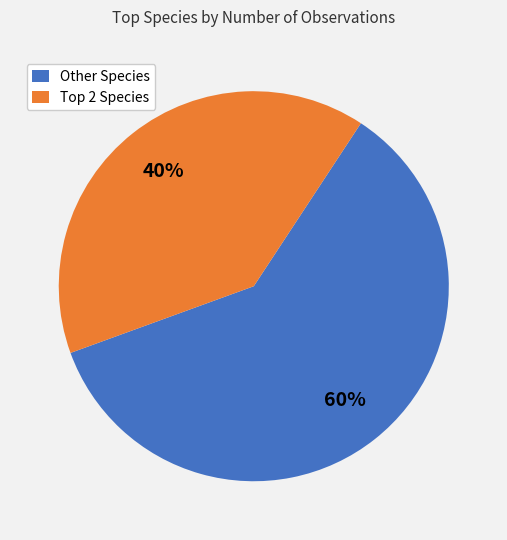

Which slice is the largest?

Other Species